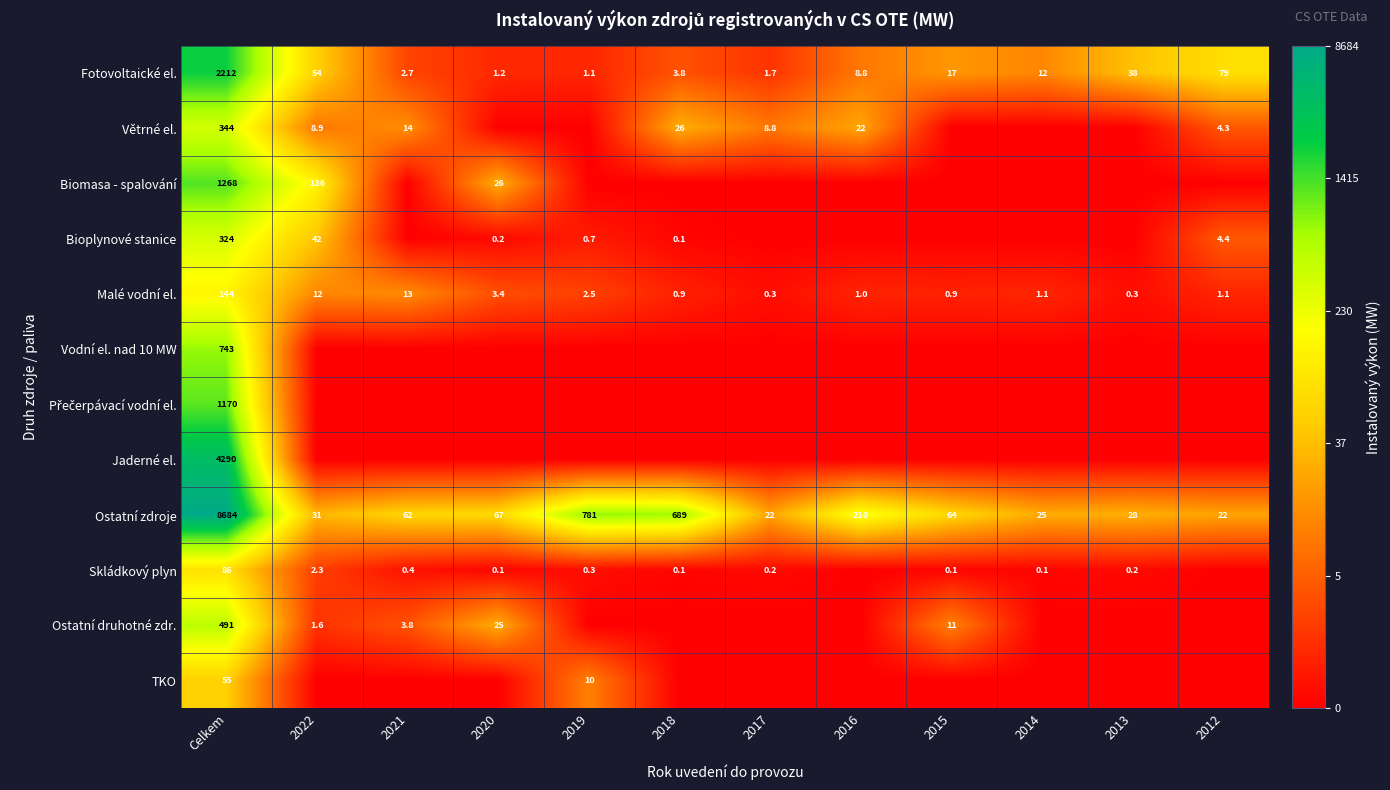

The value of Fotovoltaické el. at 2014 is 3.6. True or false?

False